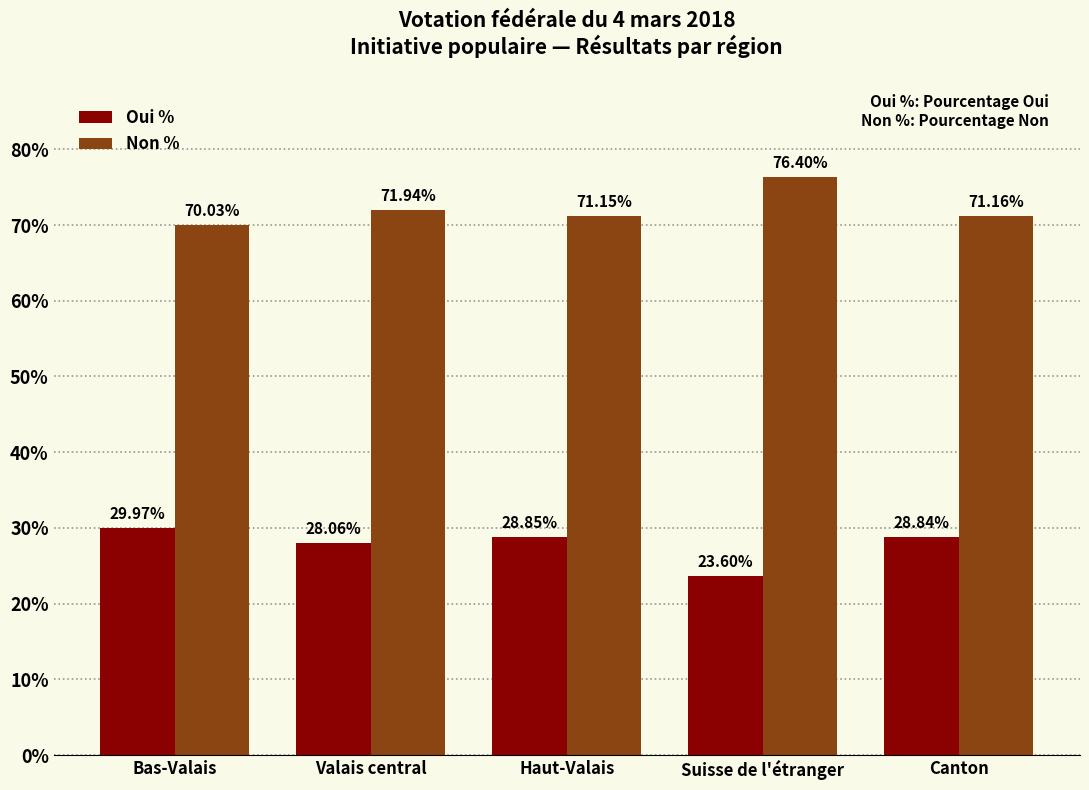

How many data points does each series have?

5